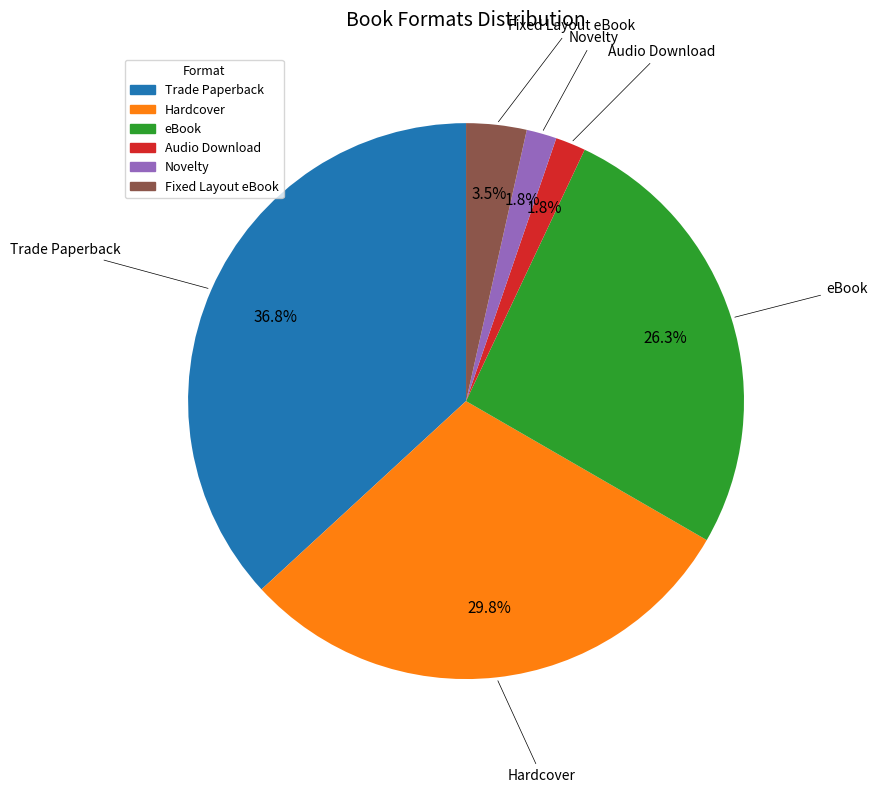

To the nearest percent, what is the difference between the largest and smallest slice percentages?

35%